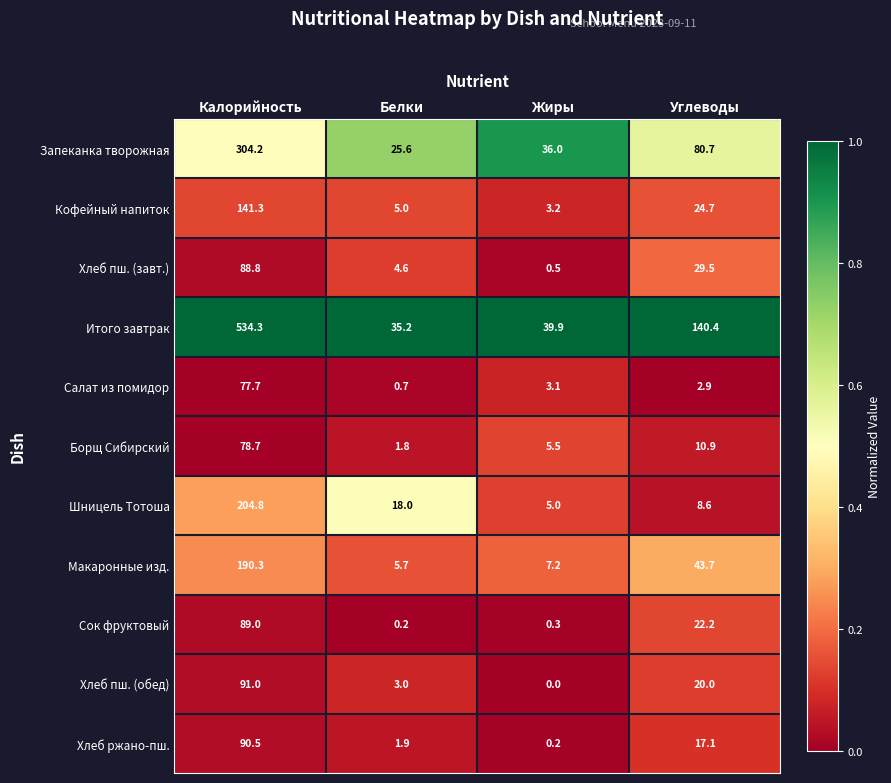

What is the average value of the Сок фруктовый series?

27.9